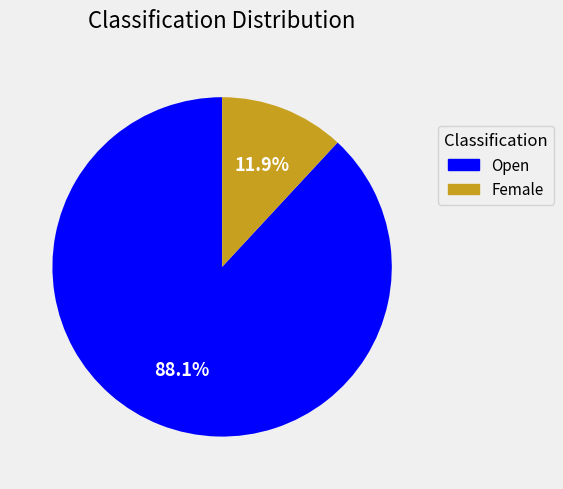

To the nearest percent, what percentage of the pie is Female?

12%